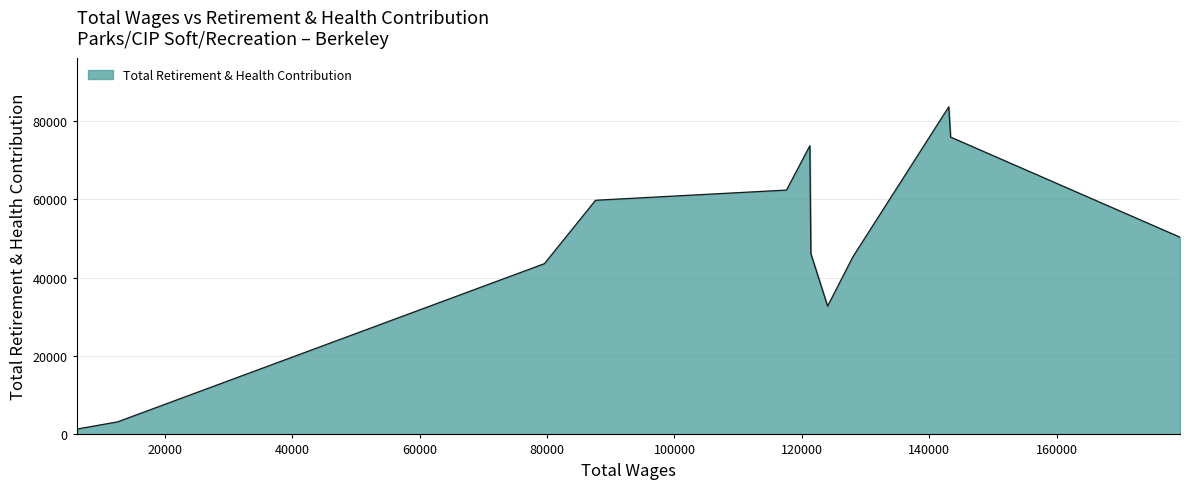

What is the greatest value displayed?

83587